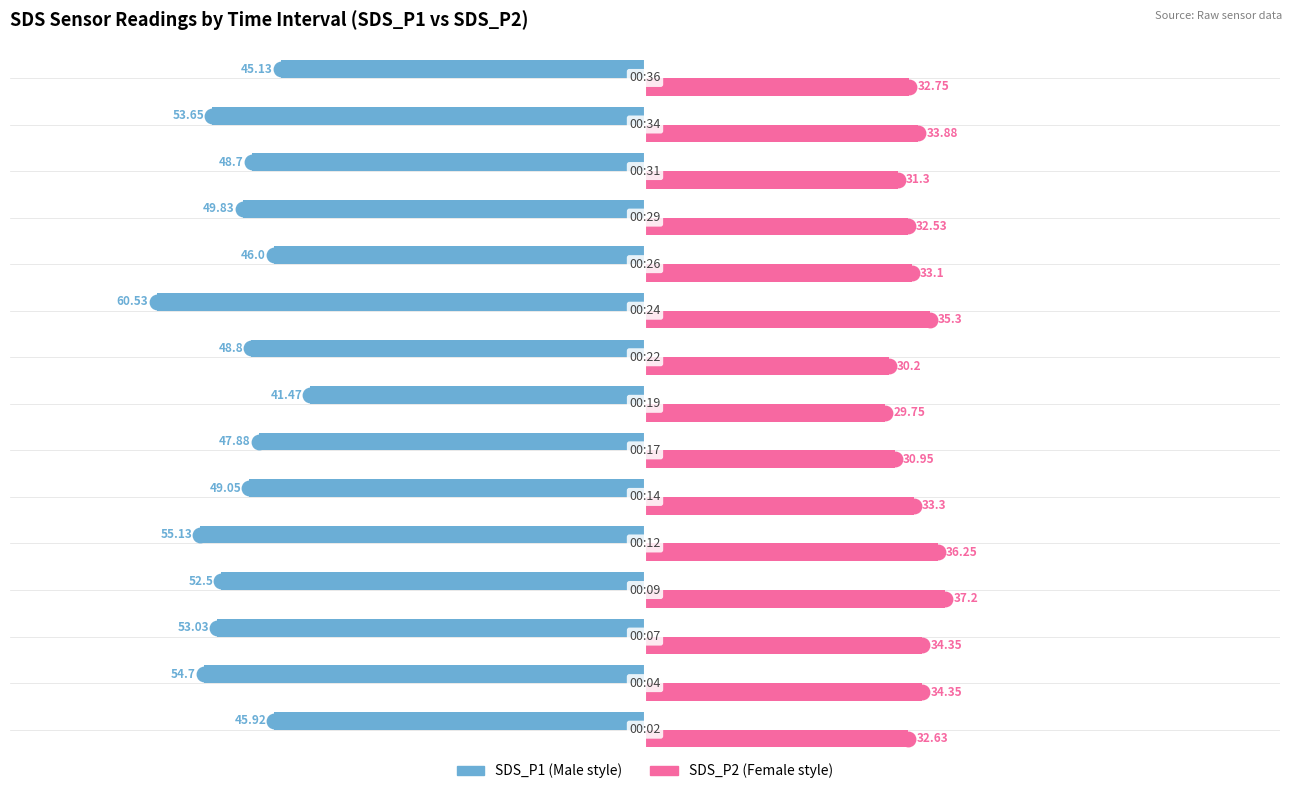

Count the number of data series in this chart.

2